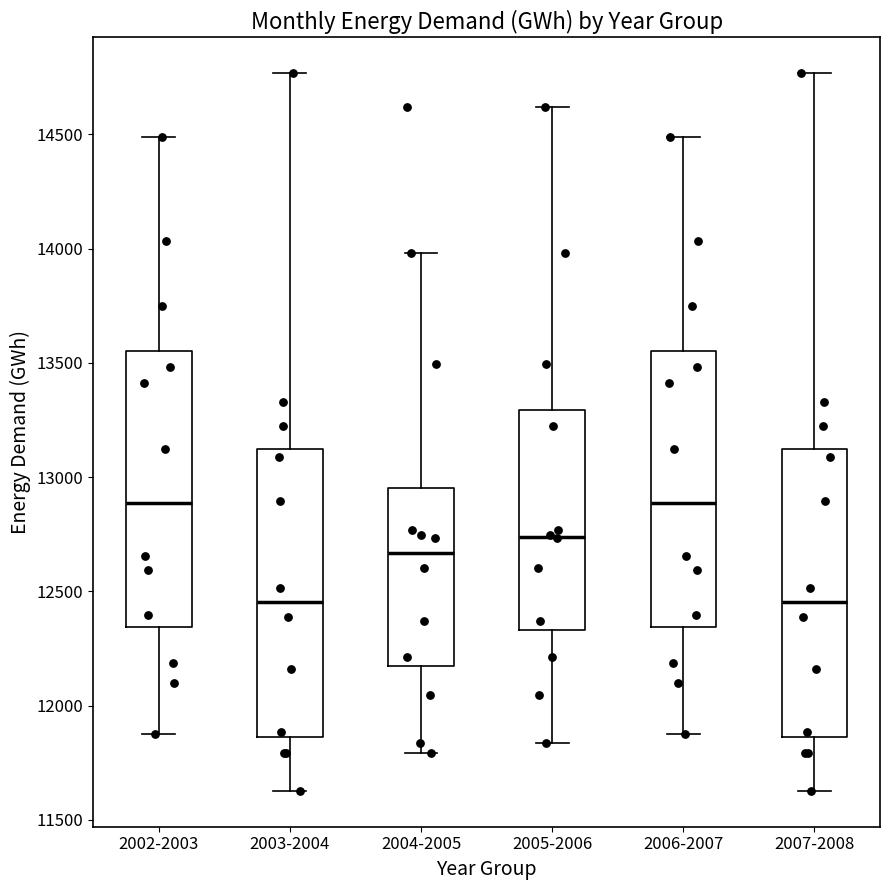

Where does the median line of the box for 2006-2007 sit on the y-axis? The values are not printed on the chart, so give them approximately, as read against the axis.

12900